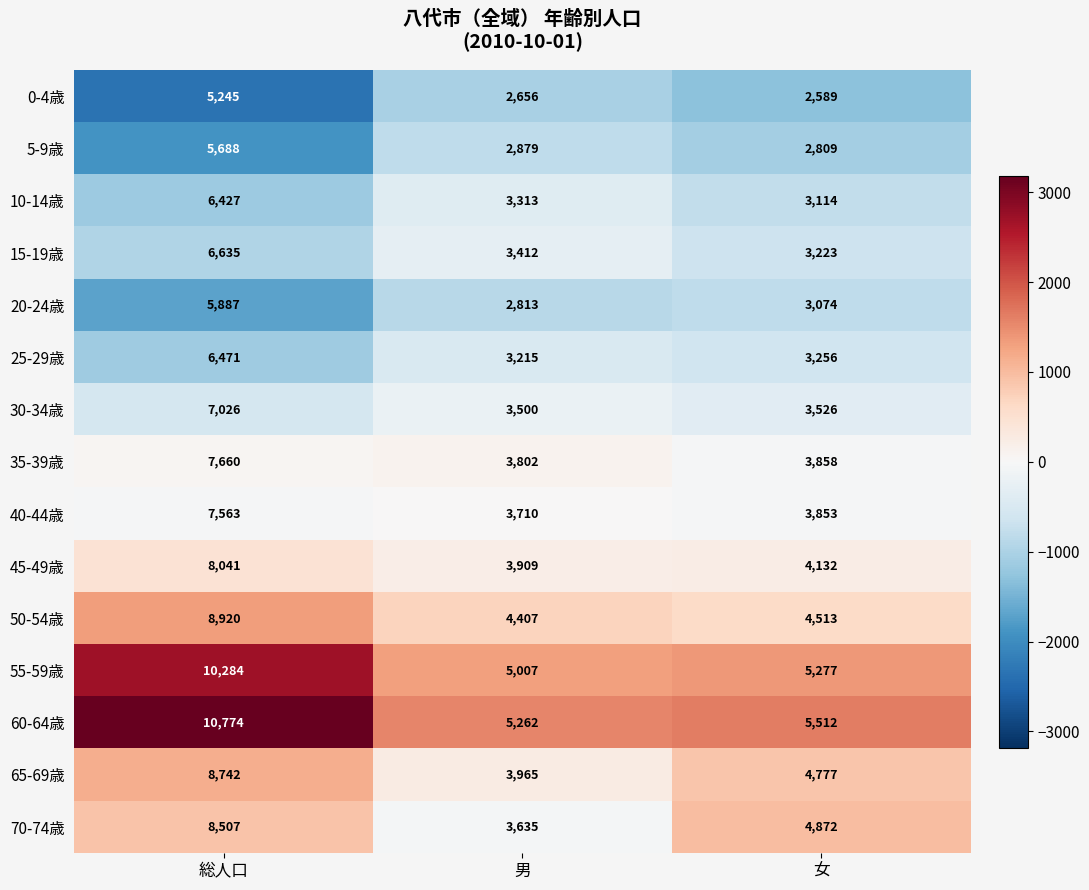

What is the approximate value of 40-44歳 at 総人口, to the nearest 100?

7600